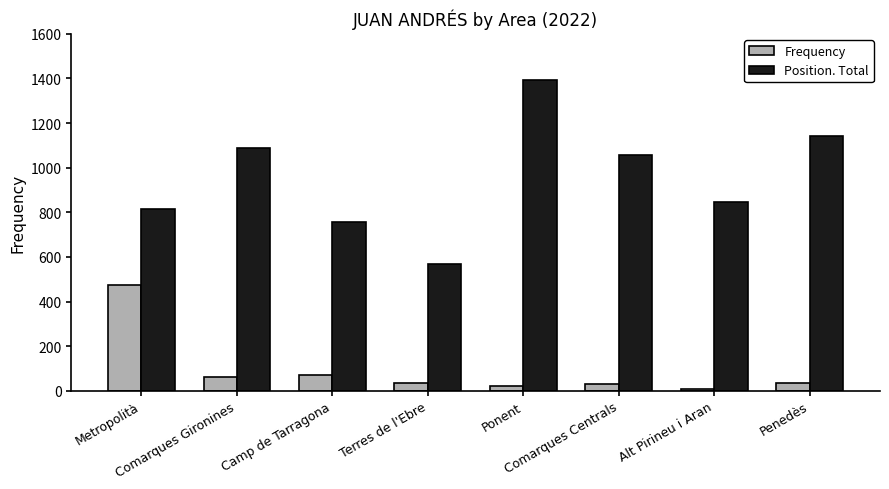

Is it true that Position. Total equals 1395 at Ponent?

True